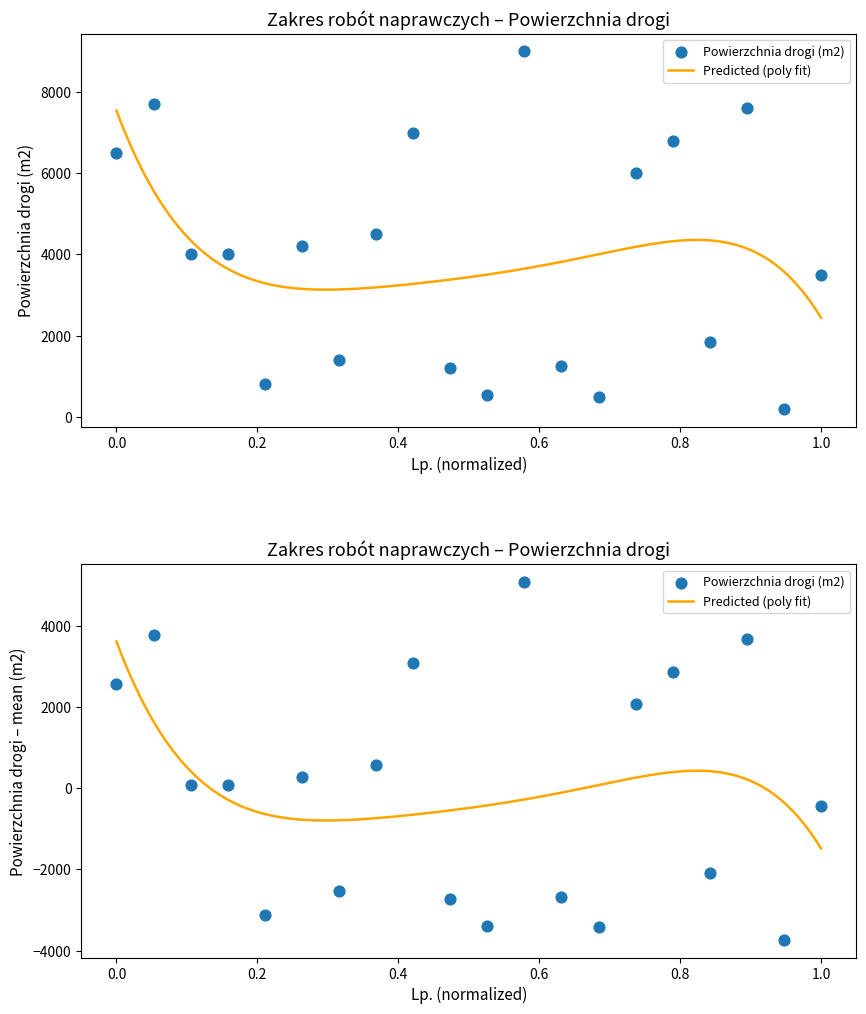

What is the change in value from 10 to 12?

+7800